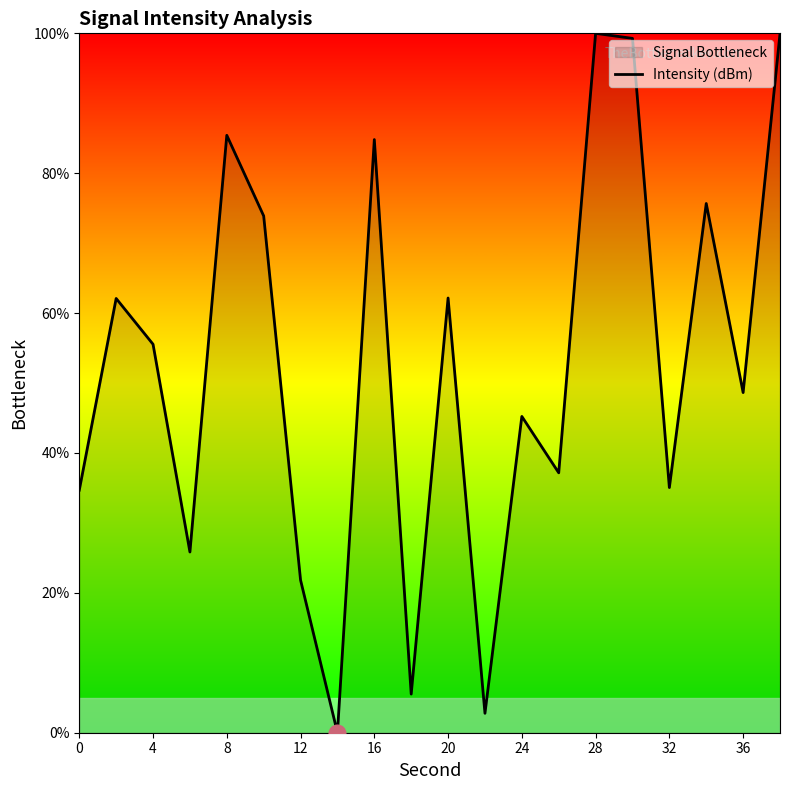

Which has a higher value, 8 or 20?

8